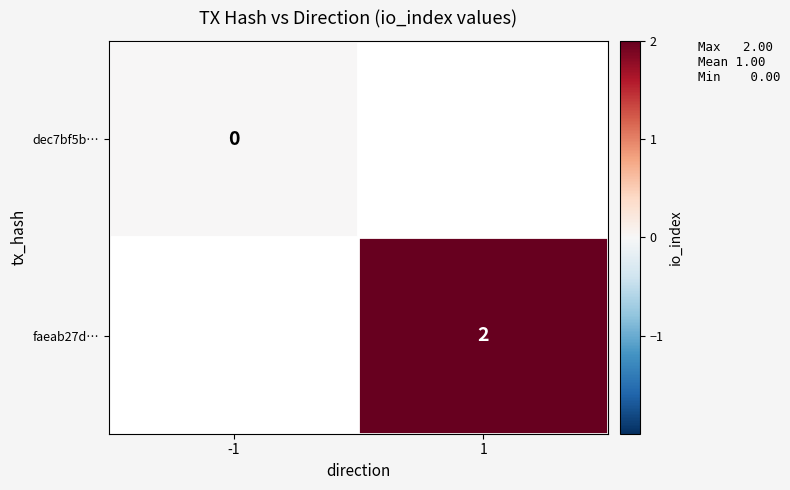

What is the greatest value displayed?

2.0